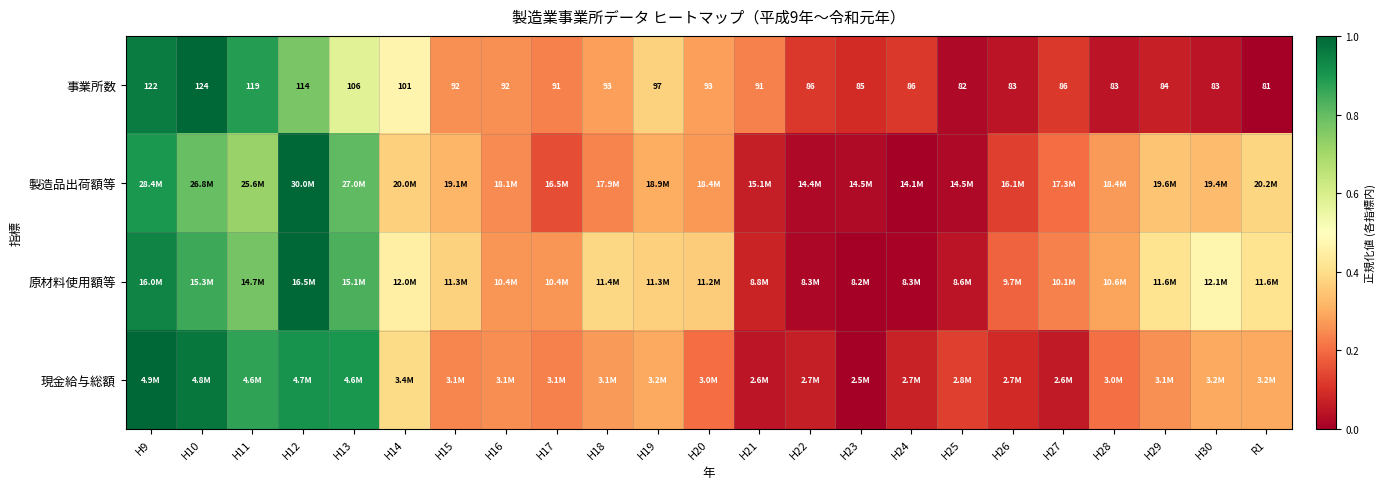

What is the total value across all series at H26?

0.4